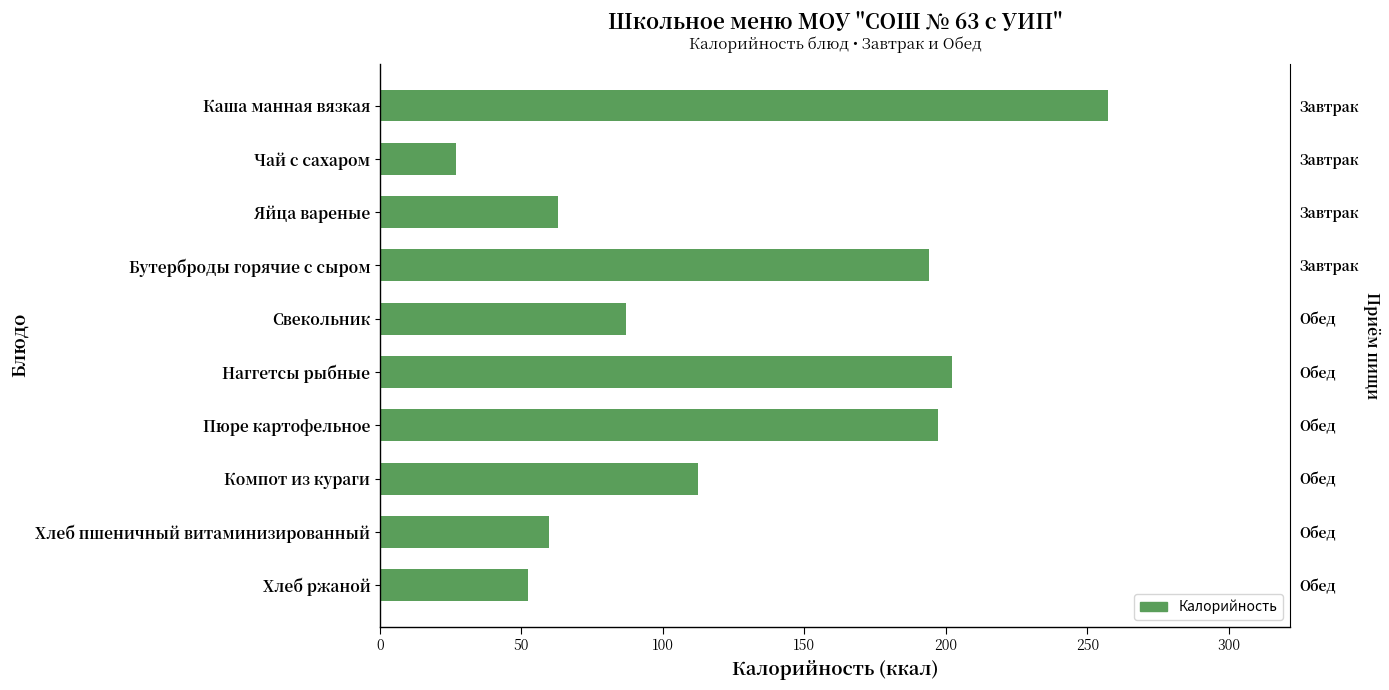

What is the maximum value shown in the chart?

257.3